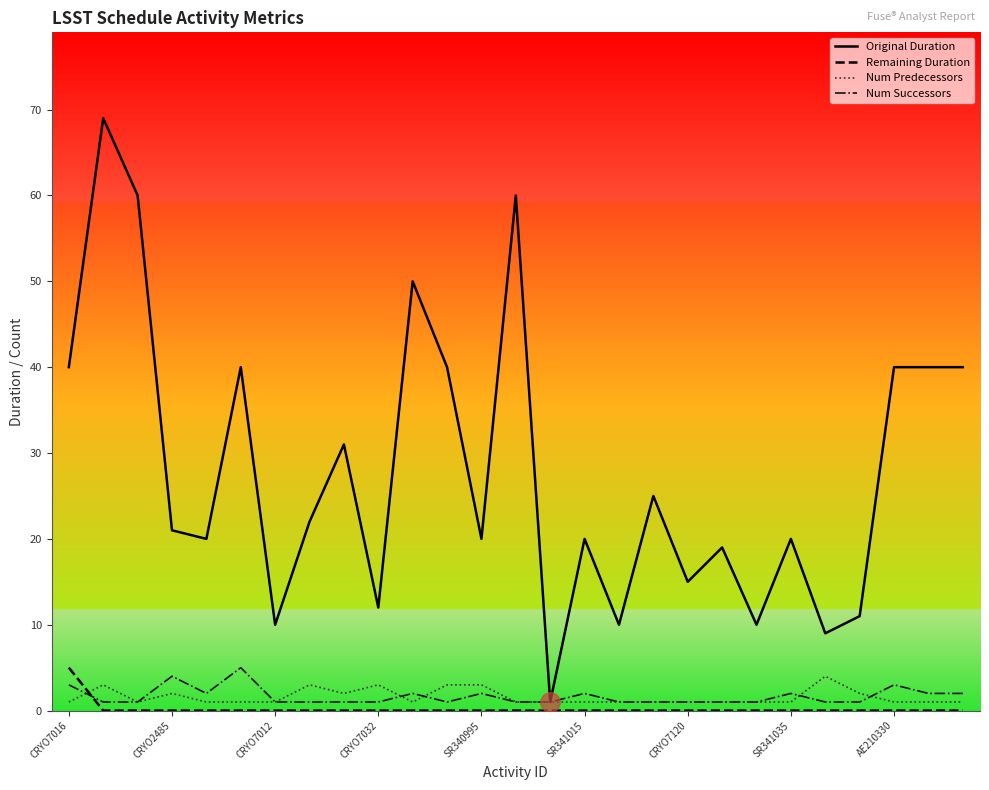

At how many categories does at least one series exceed 25?

11